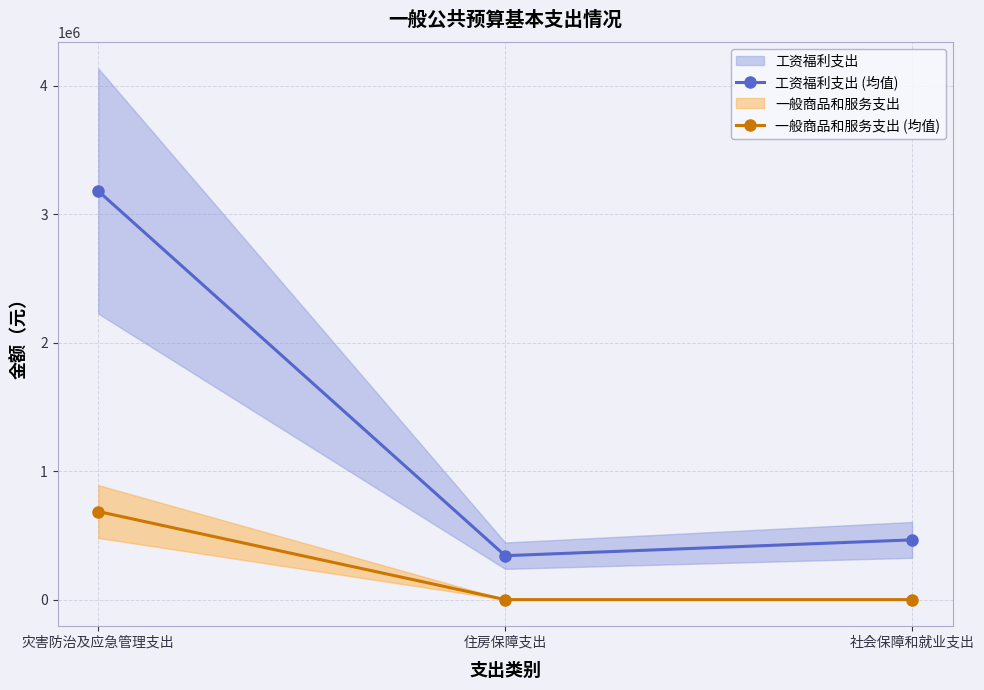

Rank the categories by 工资福利支出 (均值) value from highest to lowest.

灾害防治及应急管理支出, 社会保障和就业支出, 住房保障支出